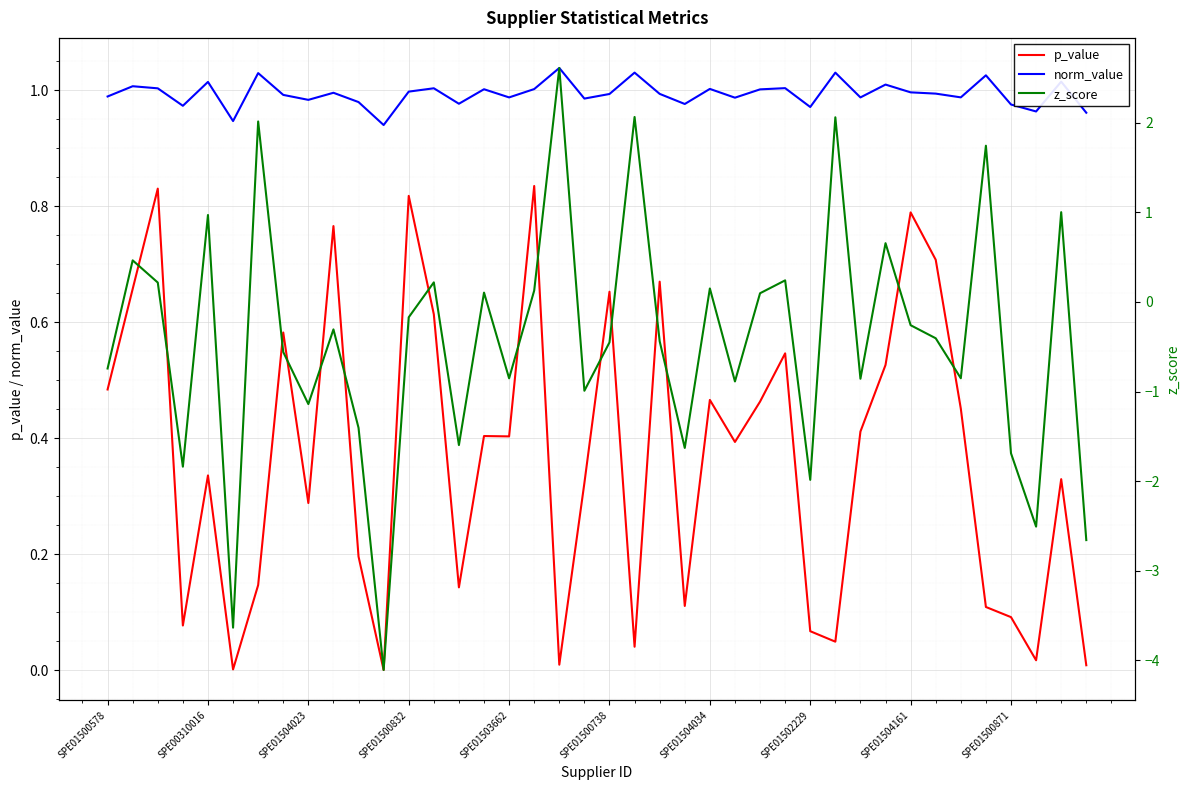

True or false: p_value has a value of 1.3 at 17.

False